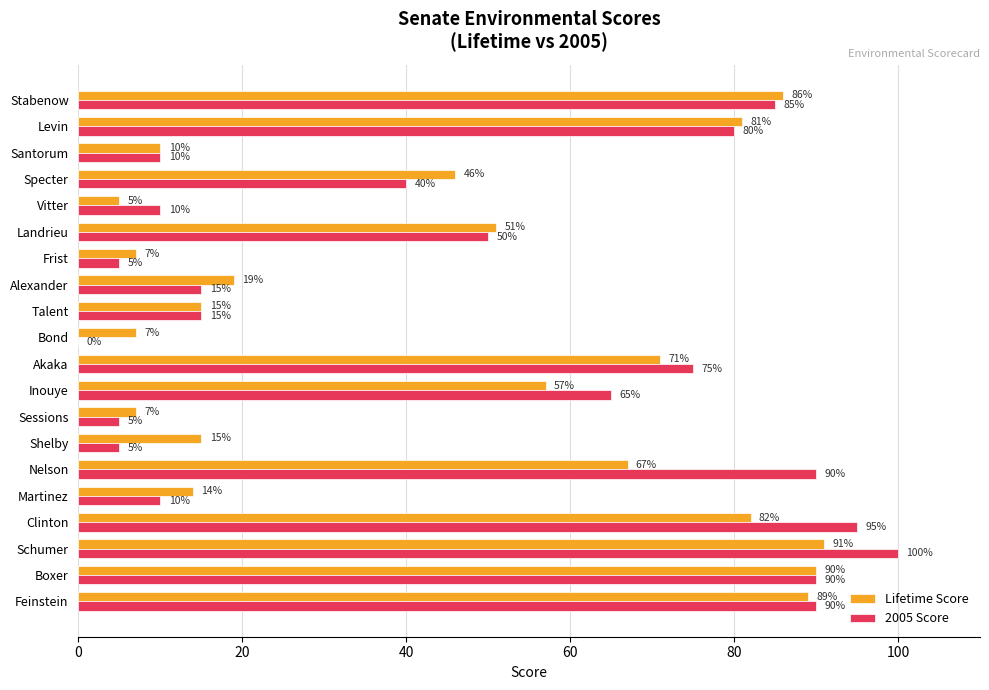

What is the total value across all series at Specter?

86